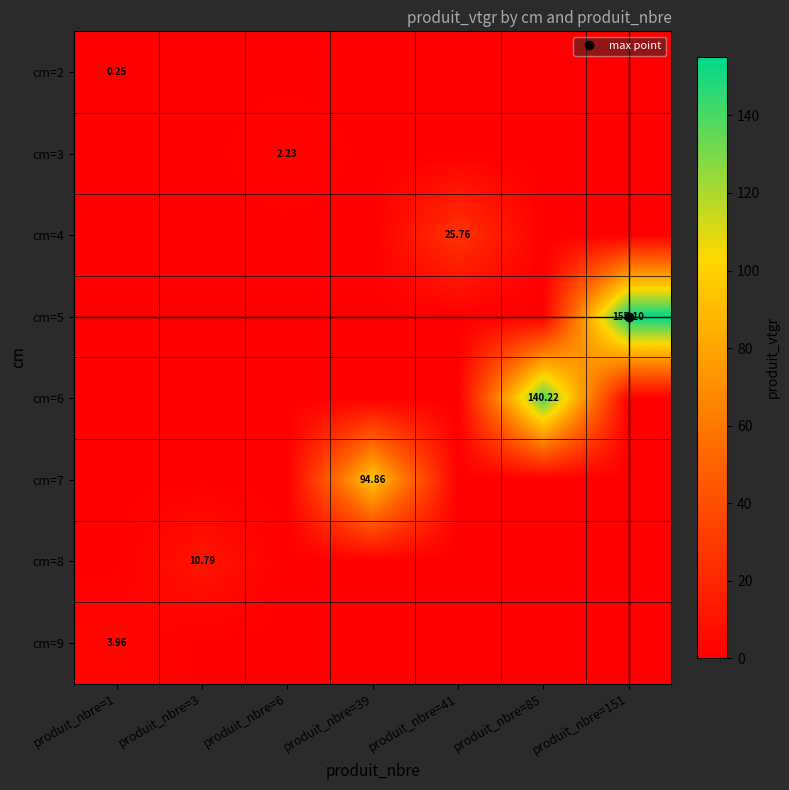

Which series has the widest spread of values?

cm=5